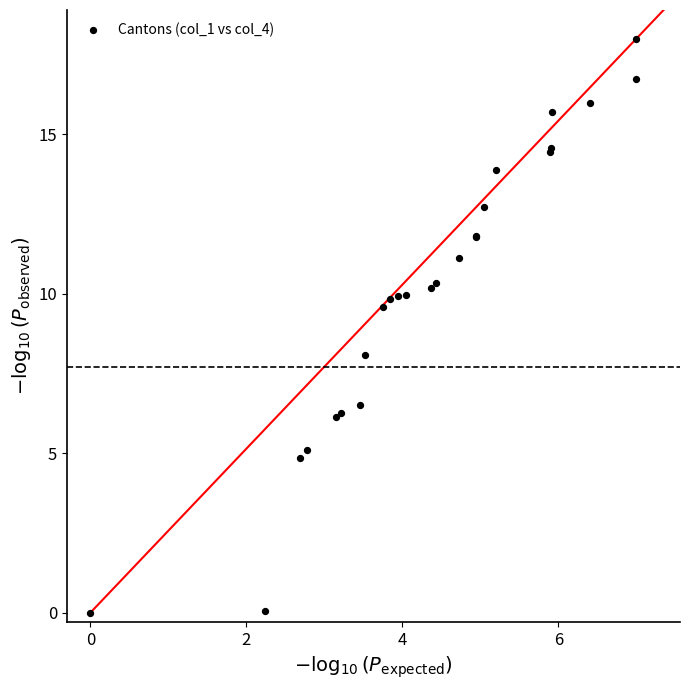

What Y value in the scatter plot is closest to 9?

9.6